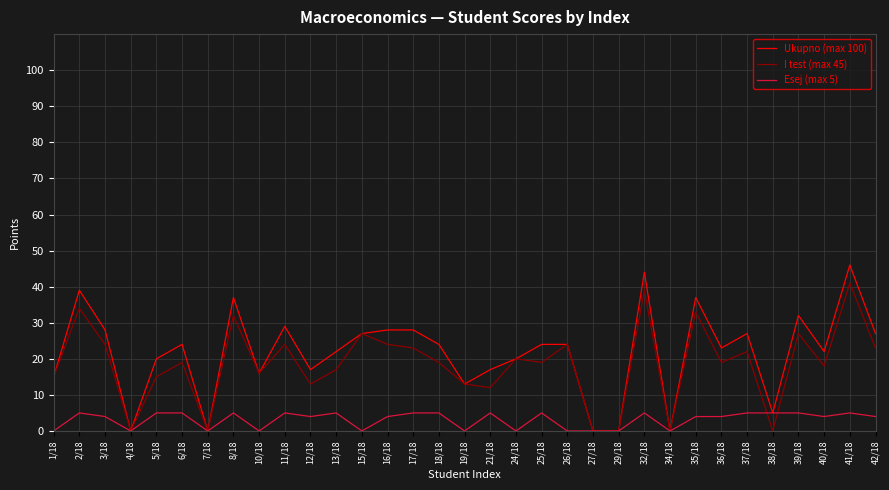

Rank the series by their maximum value, from highest to lowest.

Ukupno (max 100), I test (max 45), Esej (max 5)